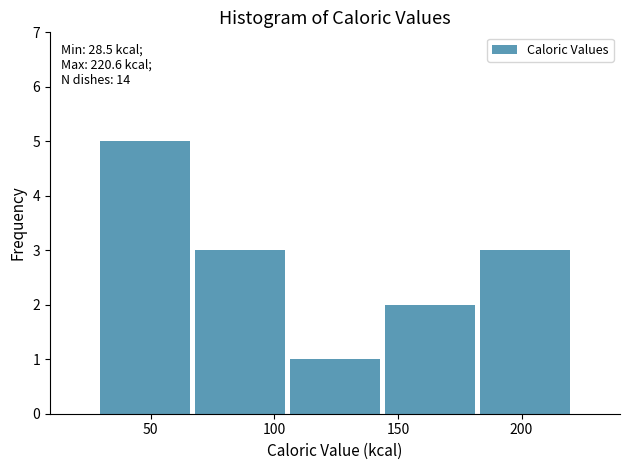

Over which range of the x-axis is the bar tallest?

30 to 65